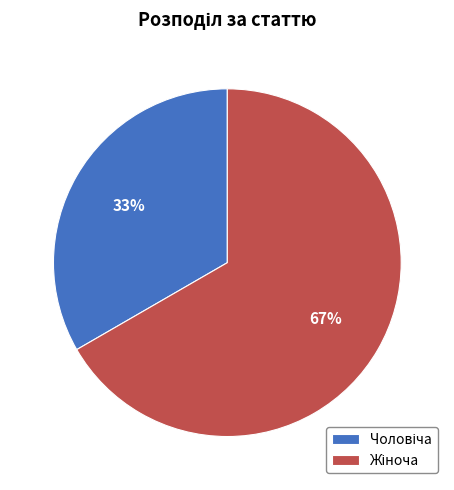

To the nearest percent, what is the average slice percentage?

50%